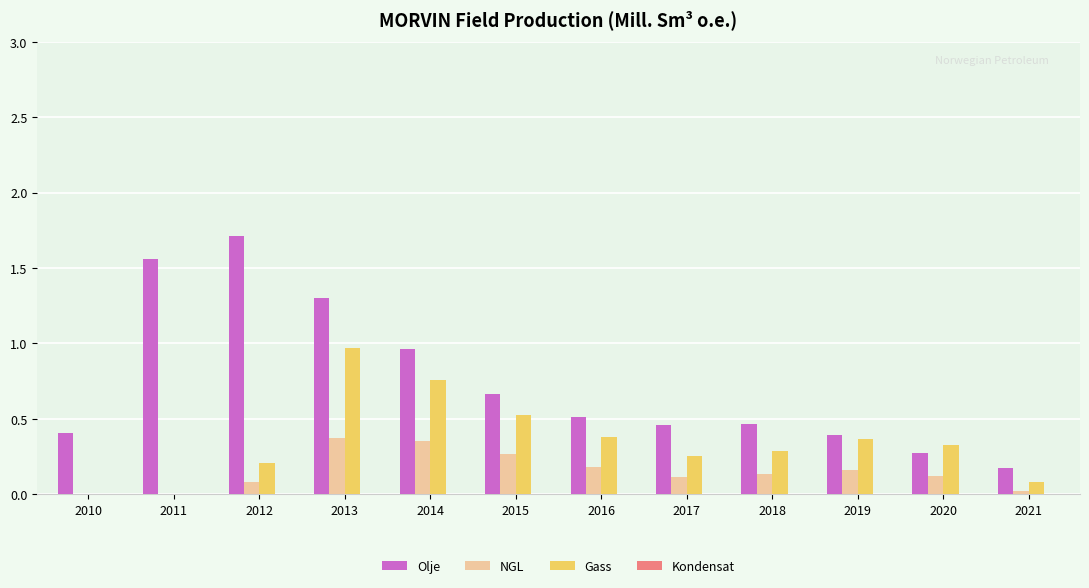

What is the maximum value shown in the chart?

1.7